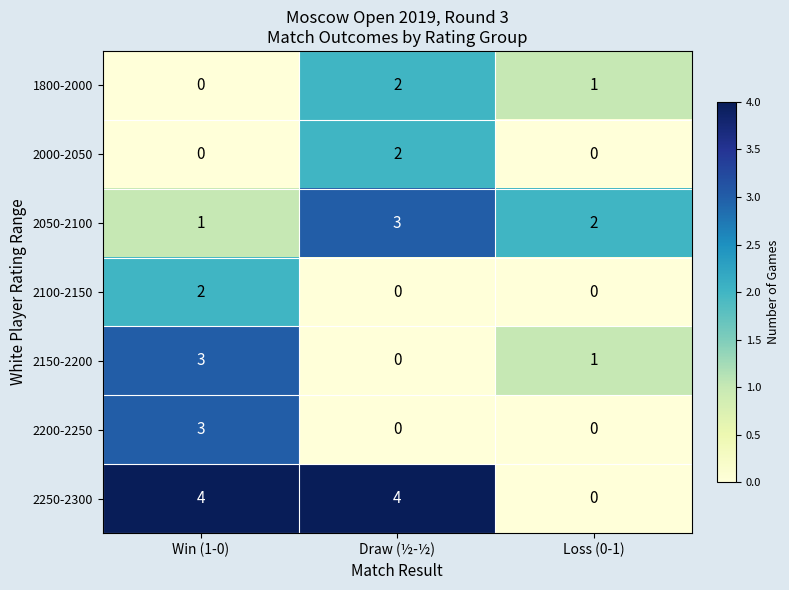

Which series has the widest spread of values?

2250-2300